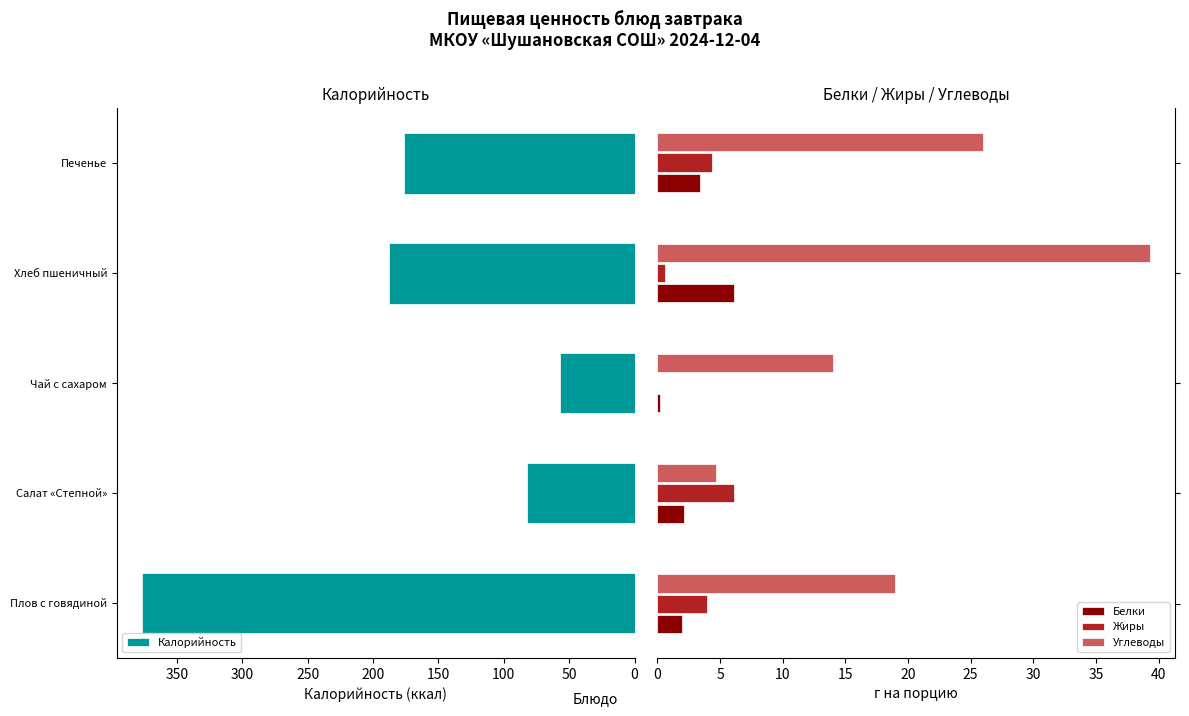

Reading left to right, what are all the values shown in this chart?

Калорийность: 377.0	82.2	56.8	188.0	176.0
Белки: 2.0	2.2	0.2	6.1	3.4
Жиры: 4.0	6.1	0.0	0.6	4.4
Углеводы: 19.0	4.7	14.0	39.4	26.0